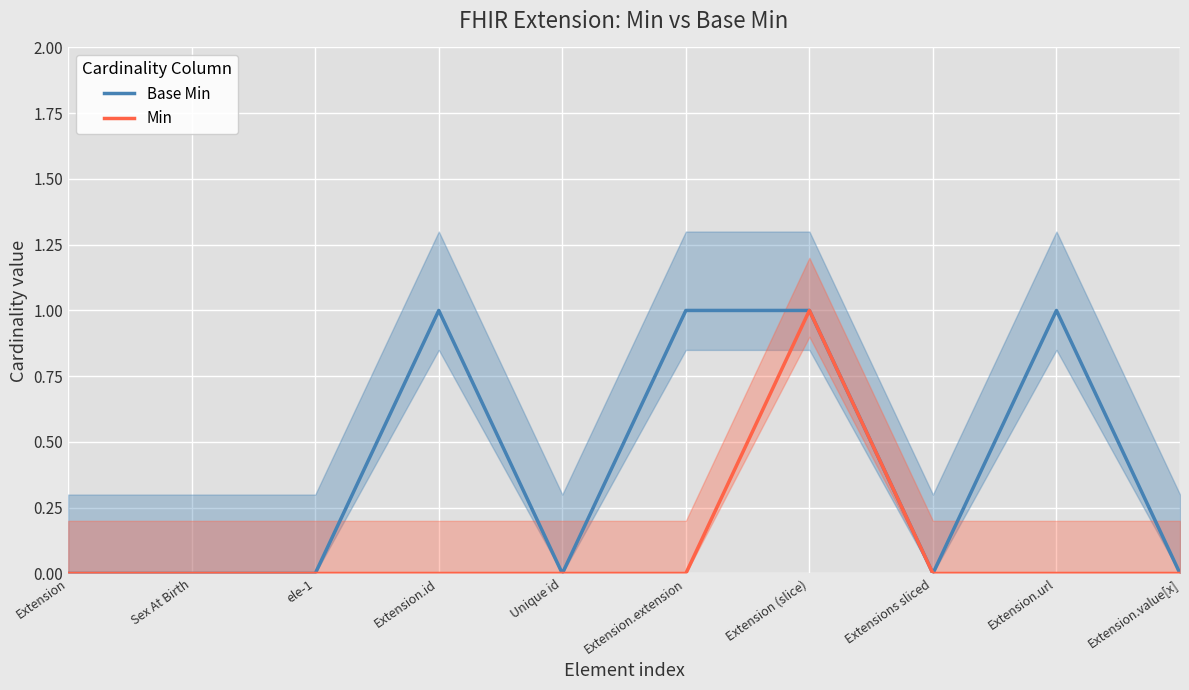

At which category does the chart reach its minimum across all series?

Extension